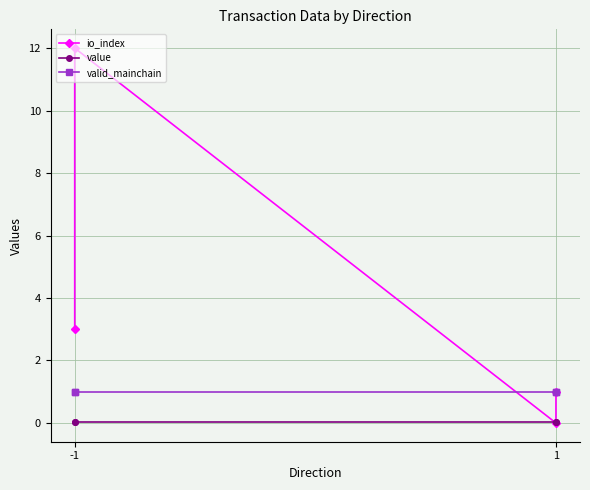

The value of valid_mainchain at -1 is 1.0. True or false?

True